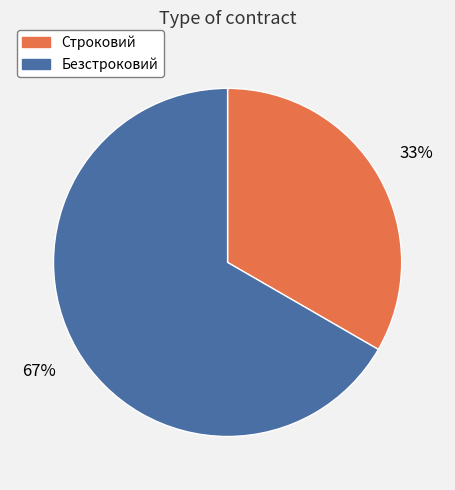

Rank the categories by value from lowest to highest.

Строковий, Безстроковий